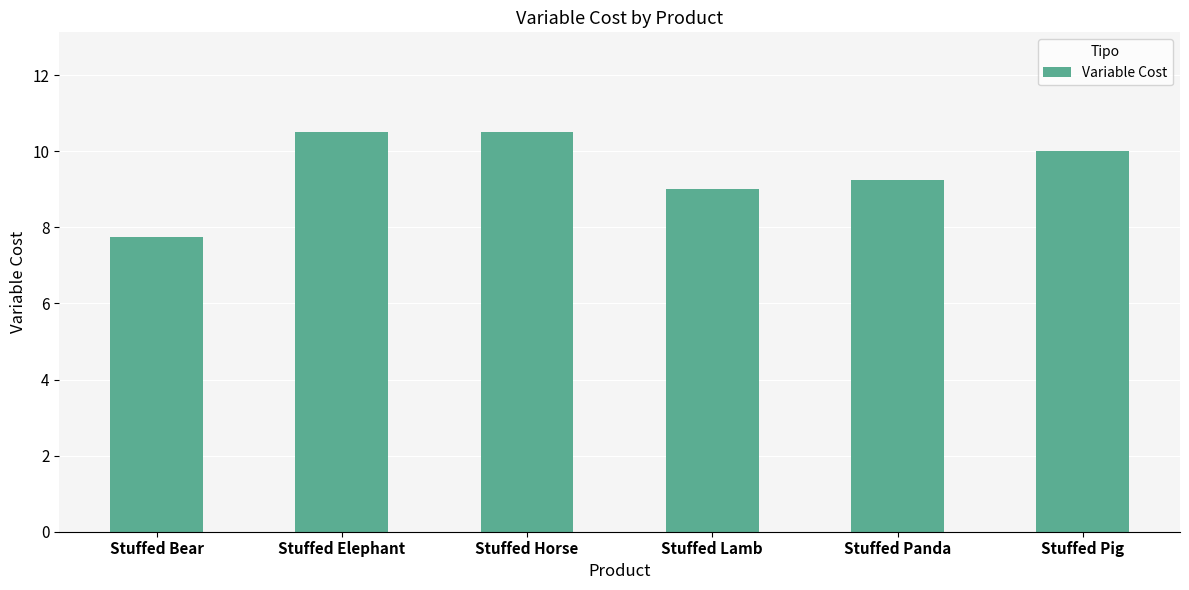

What is the label of the 3rd bar from the right?

Stuffed Lamb